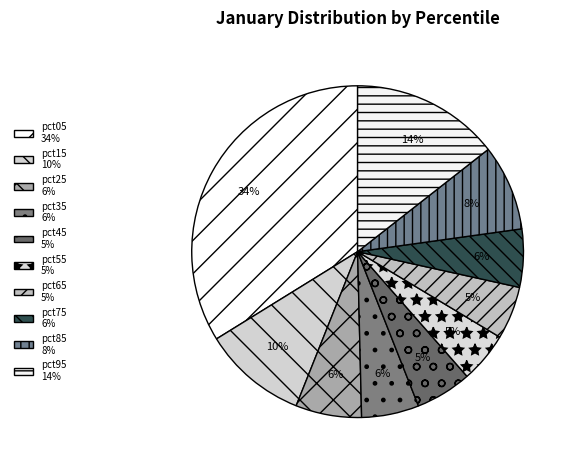

How many segments does this pie chart have?

10